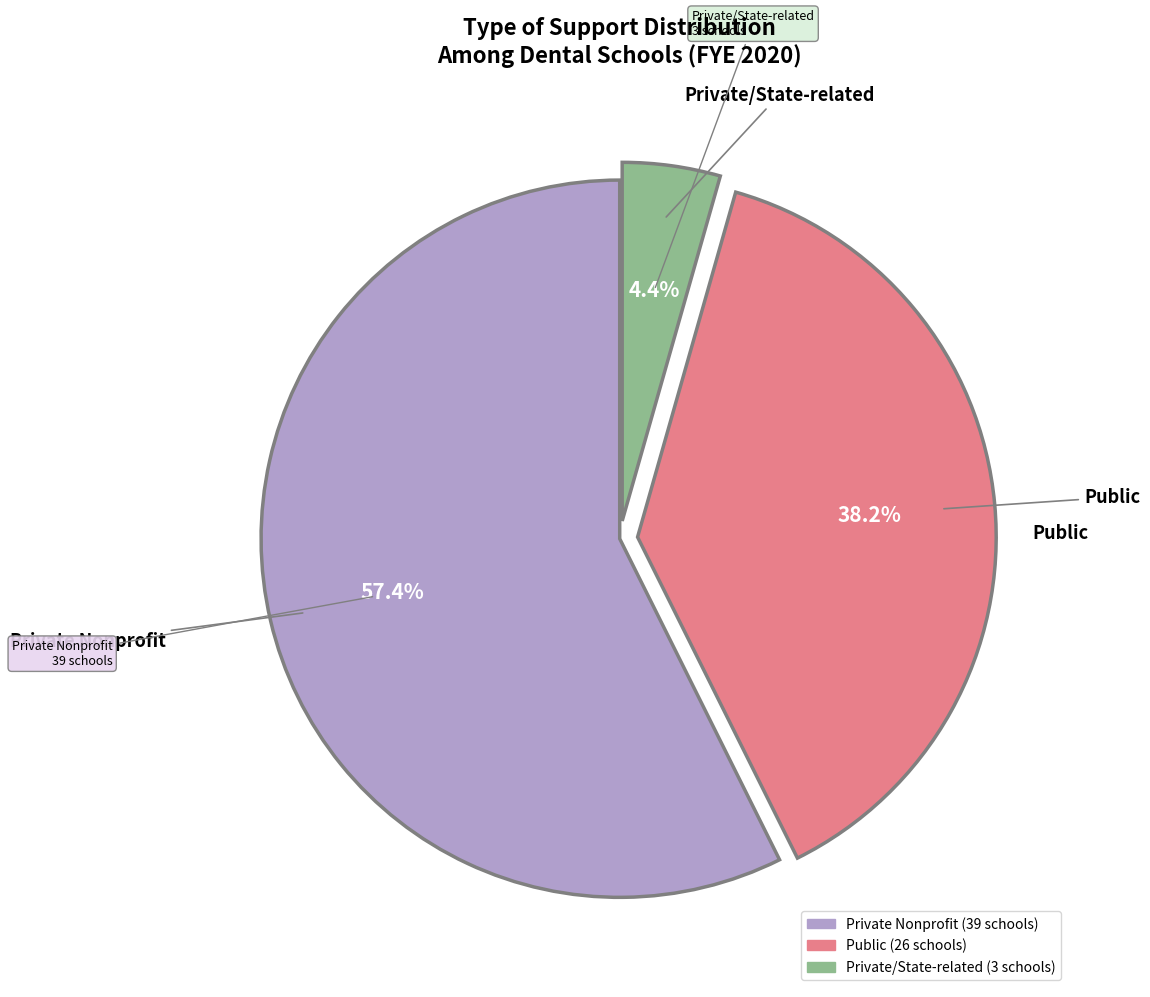

Which has a higher value, Private Nonprofit or Public?

Private Nonprofit